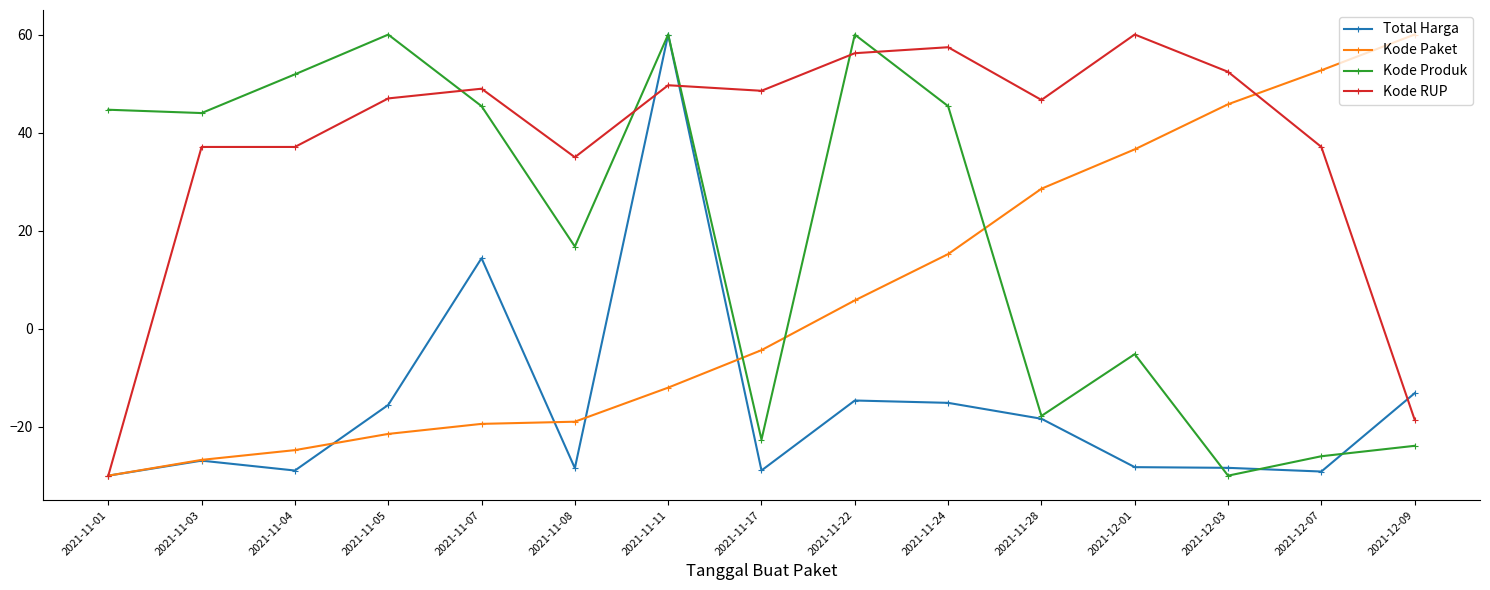

What position from the left is 2021-11-01?

1